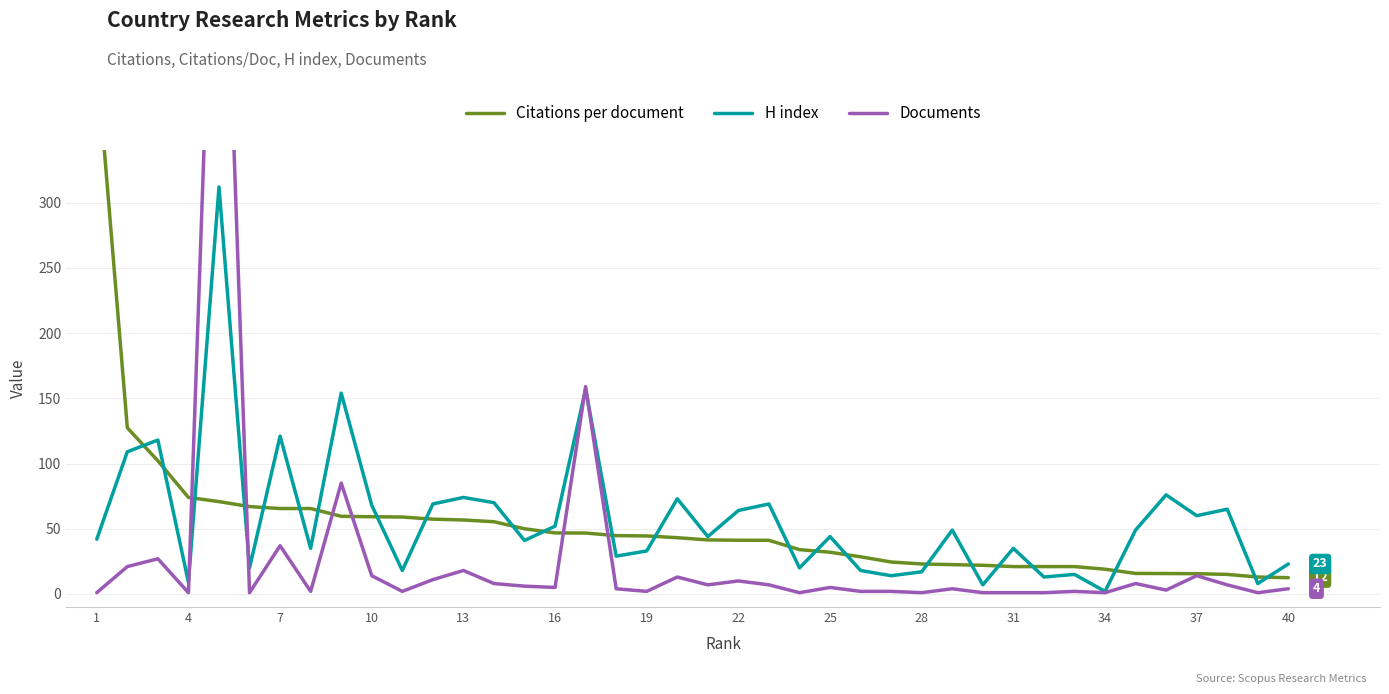

What is the smallest value displayed?

1.0